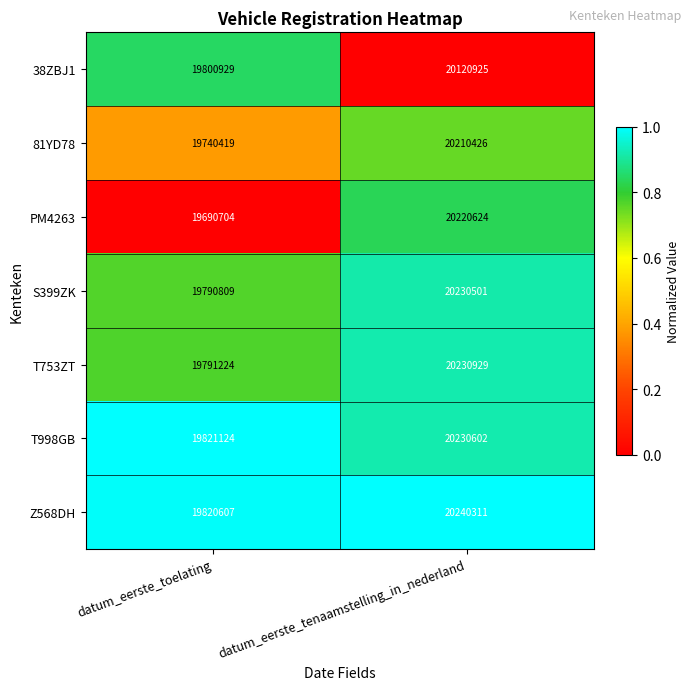

At which label is T753ZT closest to 20011076?

datum_eerste_toelating